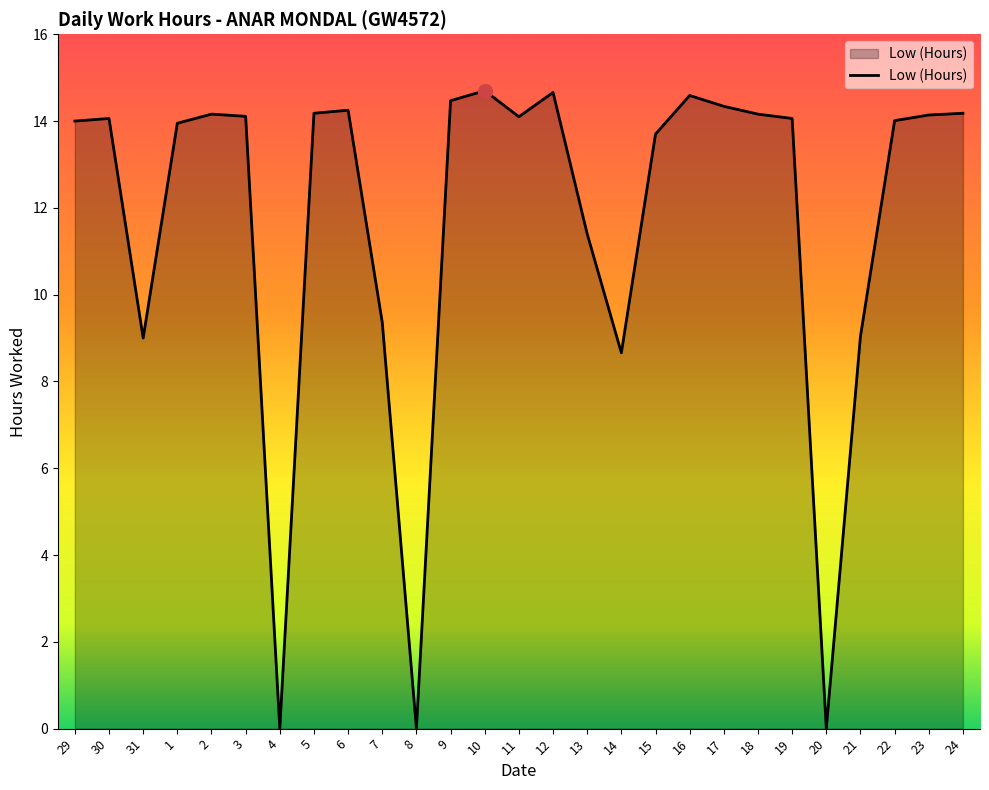

Between 21 and 8, which is larger?

21